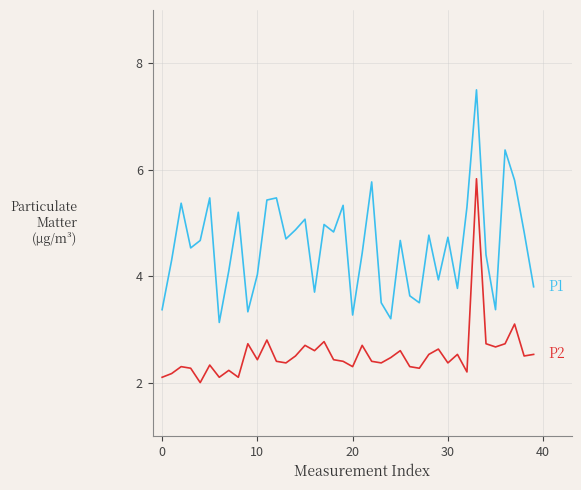

What is the smallest value displayed?

2.0